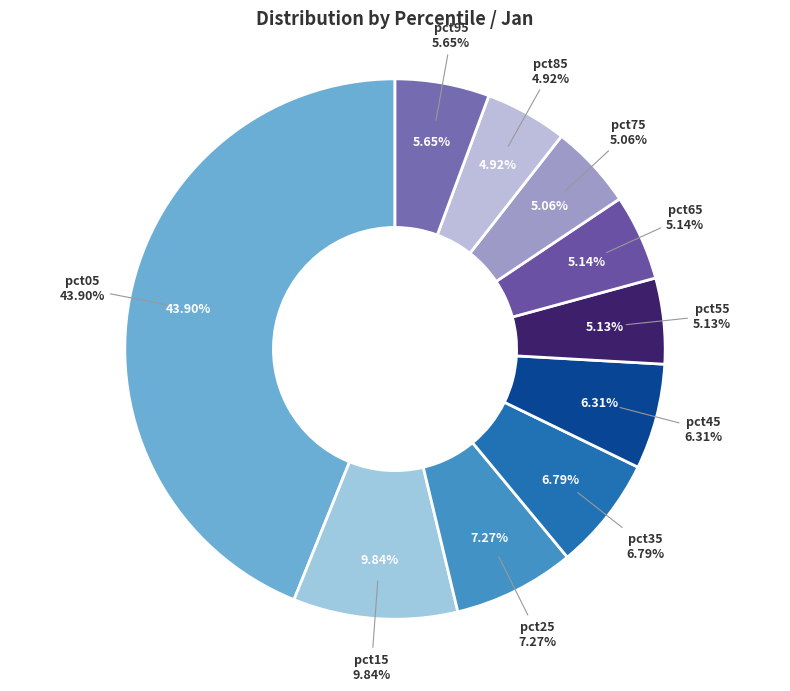

How many slices are in this pie chart?

10